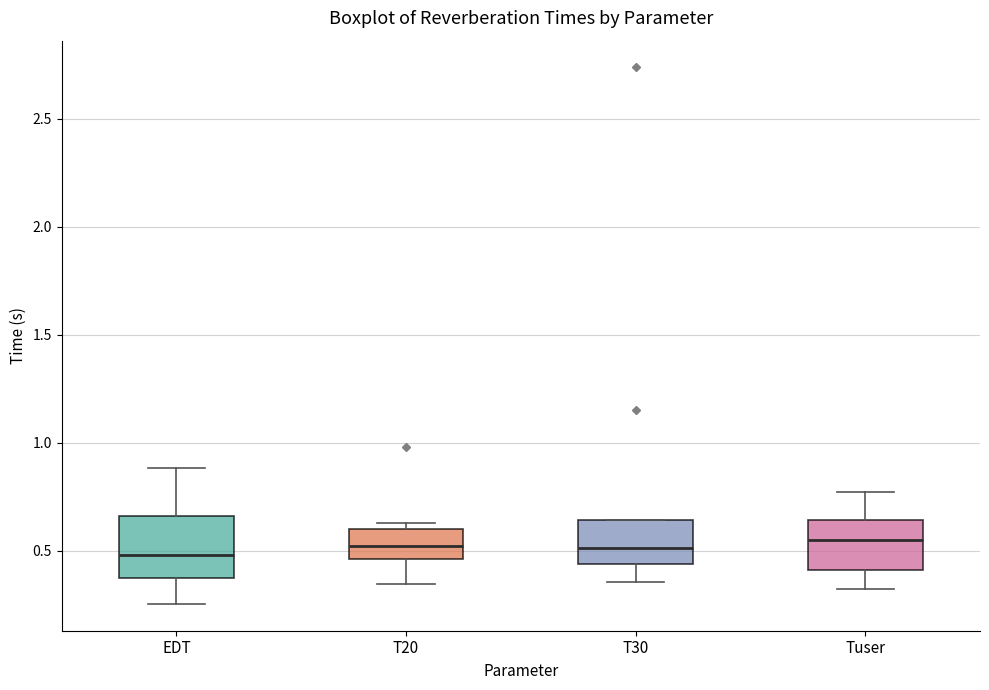

Where is the upper edge of the box for Tuser on the y-axis? The values are not printed on the chart, so give them approximately, as read against the axis.

0.65